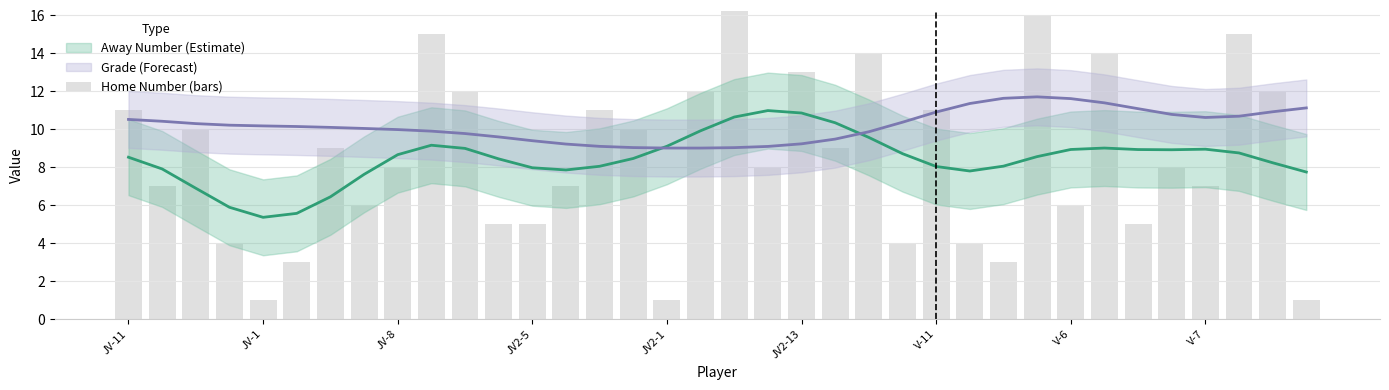

What is the average value?

8